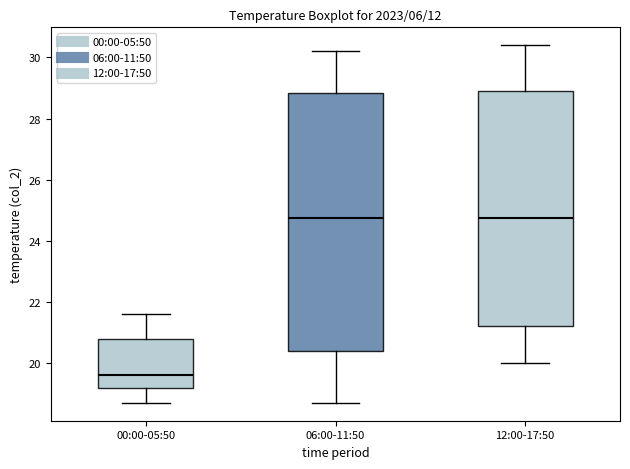

Reading left to right, read every box against the y-axis: the position of its median line, the range the box covers, and the ends of its whiskers. The values are not printed on the chart, so give them approximately, as read against the axis.

00:00-05:50: median 19.6, box 19.2 to 20.8, whiskers 18.8 to 21.6
06:00-11:50: median 24.8, box 20.4 to 28.8, whiskers 18.8 to 30.2
12:00-17:50: median 24.8, box 21.2 to 29.0, whiskers 20.0 to 30.4